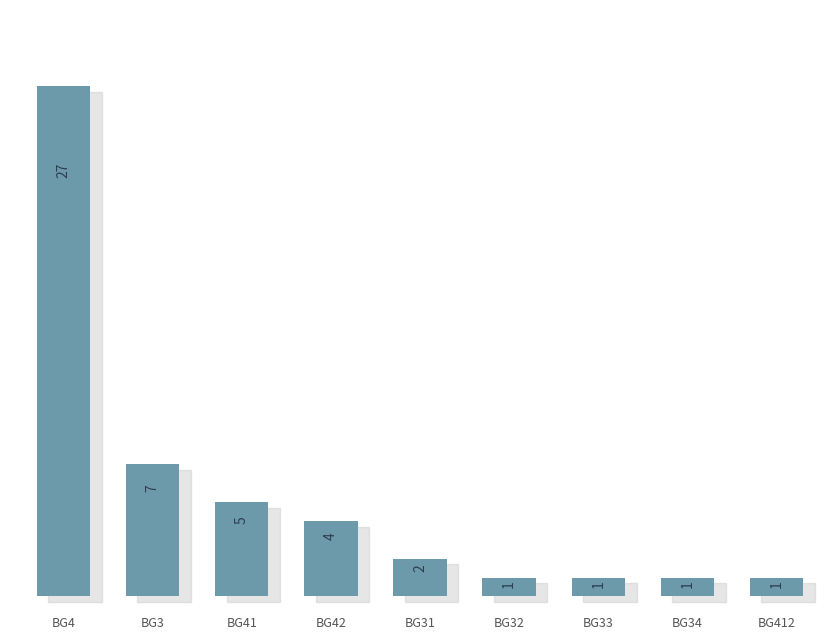

Reading left to right, transcribe all the data shown in this chart.

27	7	5	4	2	1	1	1	1